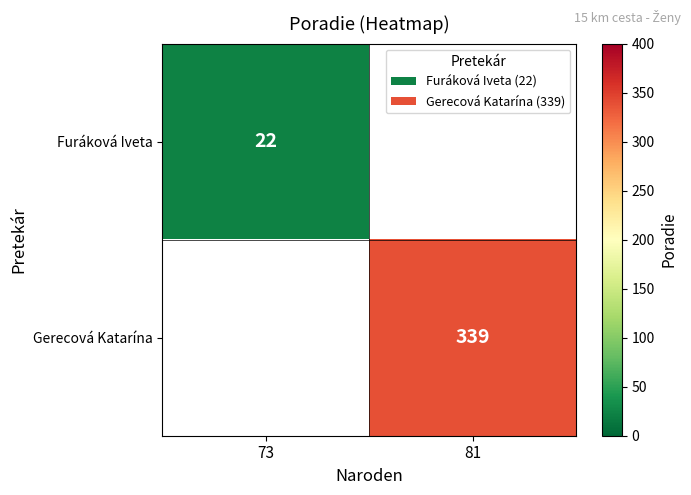

The value of Gerecová Katarína at 81 is 339. True or false?

True